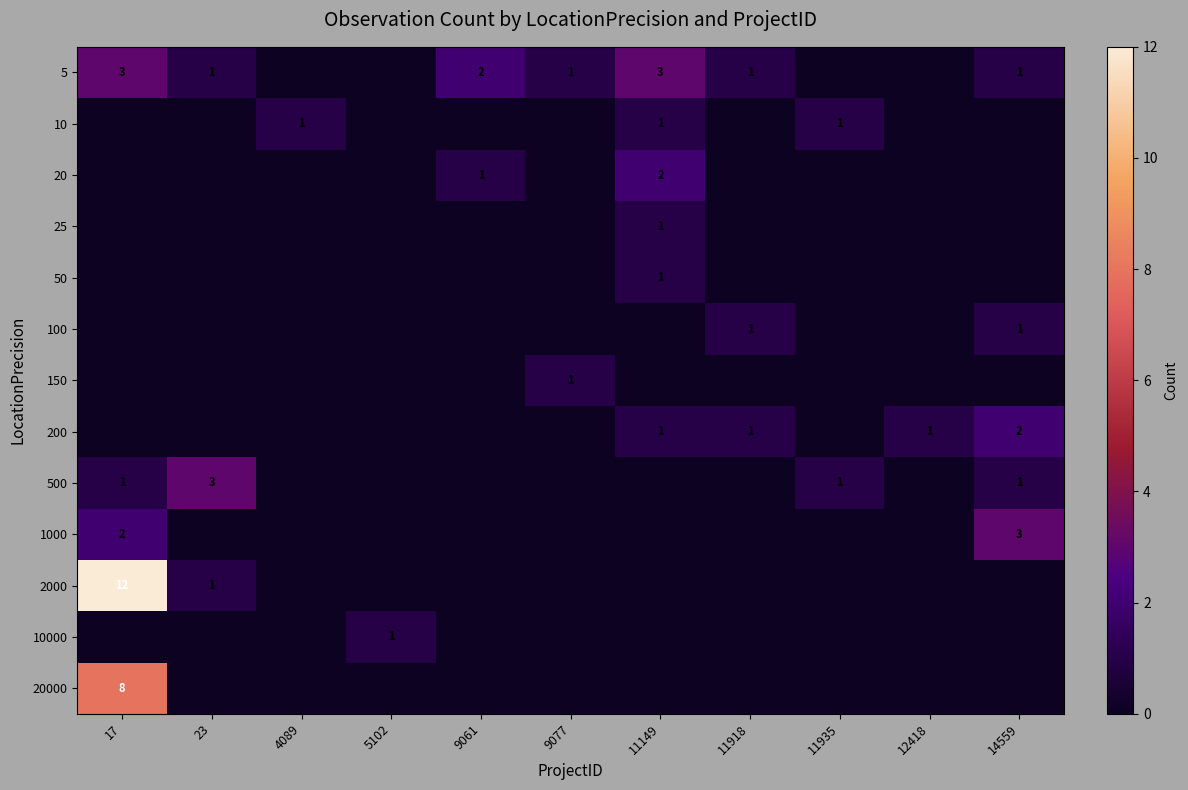

Between 11149 and 12418, which series saw the biggest shift?

5